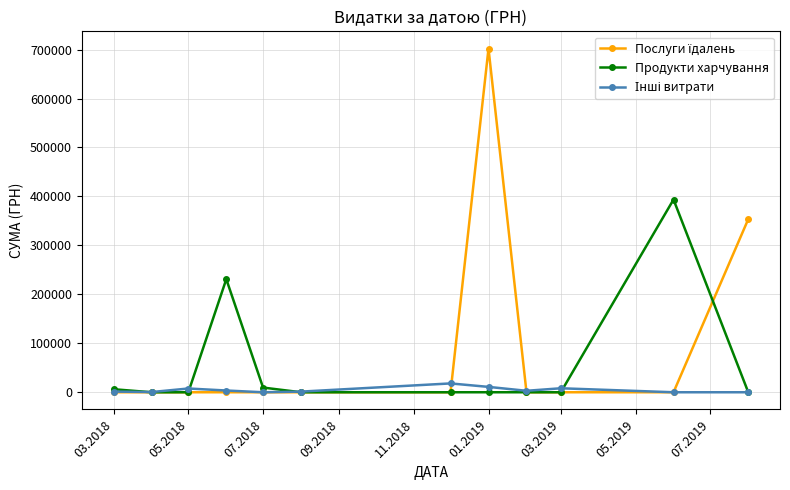

What is the greatest value displayed?

702191.3